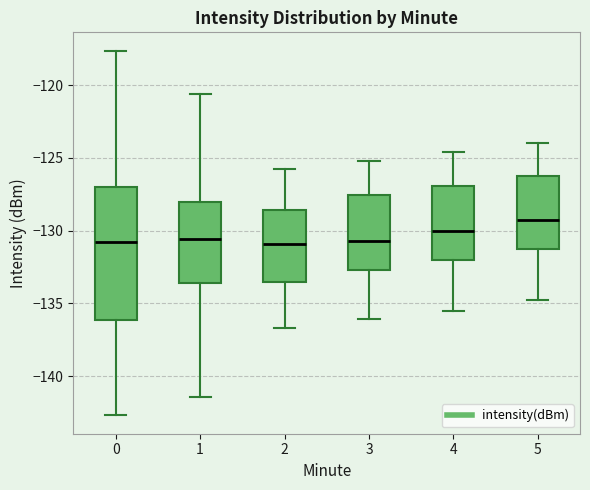

Reading left to right, read every box against the y-axis: the position of its median line, the range the box covers, and the ends of its whiskers. The values are not printed on the chart, so give them approximately, as read against the axis.

0: median -131.0, box -136.0 to -127.0, whiskers -142.5 to -117.5
1: median -130.5, box -133.5 to -128.0, whiskers -141.5 to -120.5
2: median -131.0, box -133.5 to -128.5, whiskers -136.5 to -126.0
3: median -130.5, box -132.5 to -127.5, whiskers -136.0 to -125.0
4: median -130.0, box -132.0 to -127.0, whiskers -135.5 to -124.5
5: median -129.5, box -131.5 to -126.0, whiskers -135.0 to -124.0